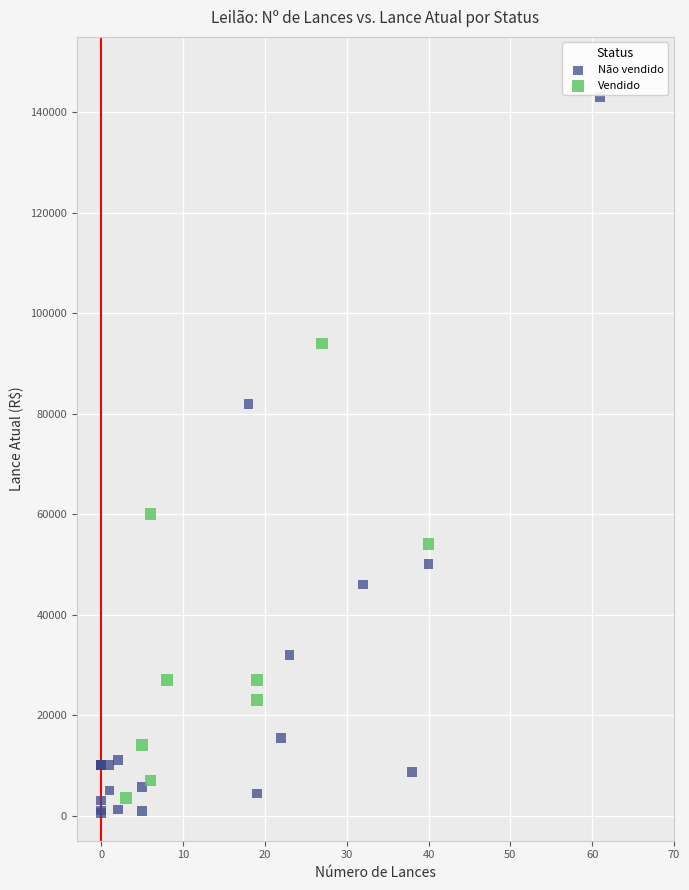

Which series contains the highest Y value?

Não vendido